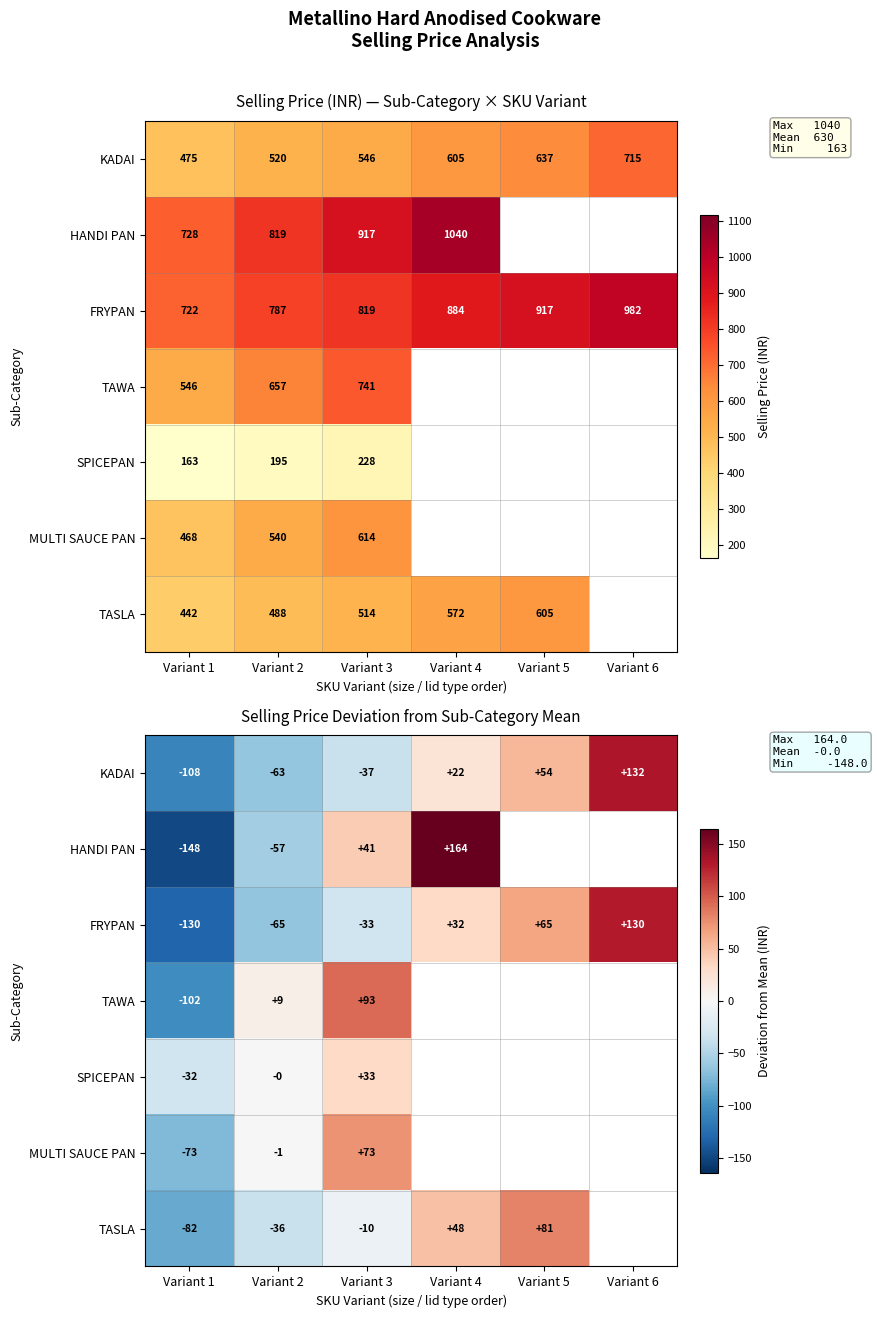

True or false: TAWA has a value of 158.4 at Variant 3.

False